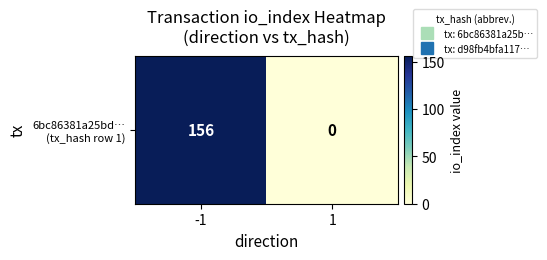

Reading left to right, extract all data points from this chart.

-1=156	1=0